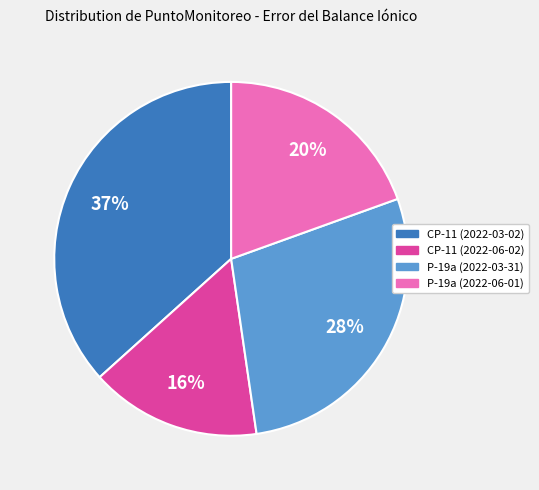

Approximately how many times larger is the value at P-19a (2022-03-31) compared to P-19a (2022-06-01)?

1.4